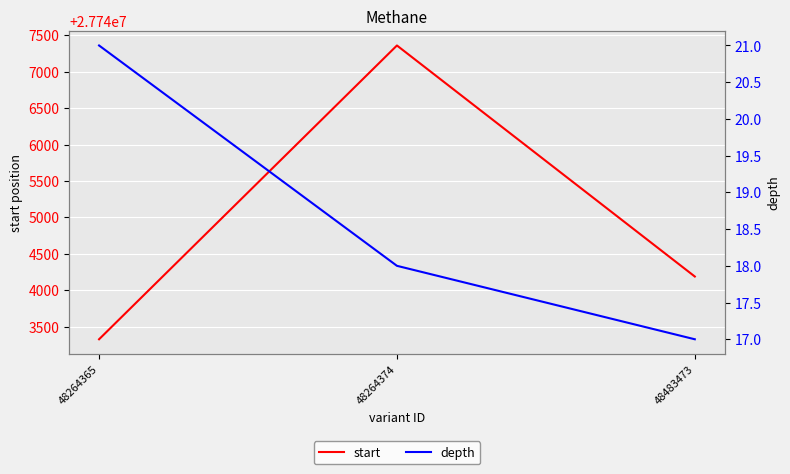

Reading left to right, list all the values displayed in this chart.

start: 48264365=27743325	48264374=27747361	48483473=27744187
depth: 48264365=21	48264374=18	48483473=17